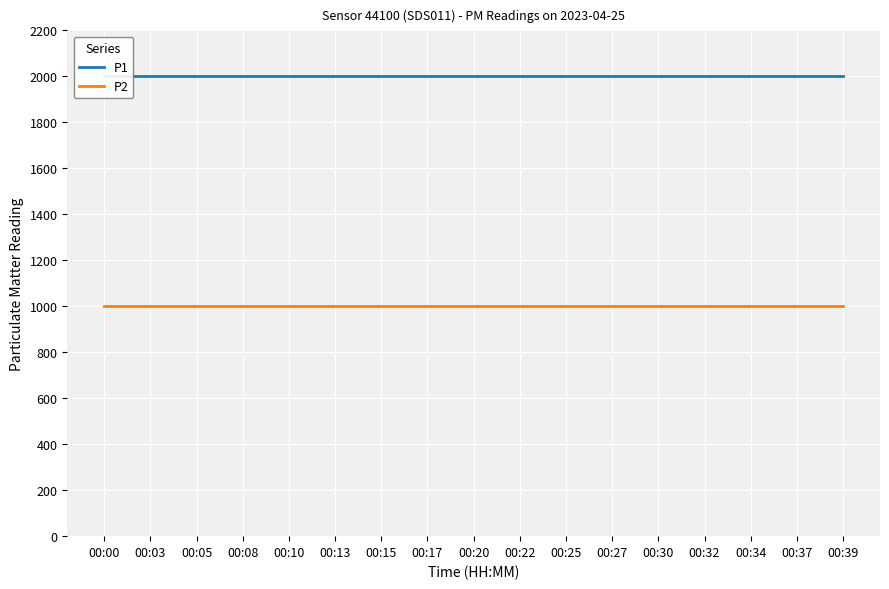

List the series in order of their peak value, highest first.

P1, P2